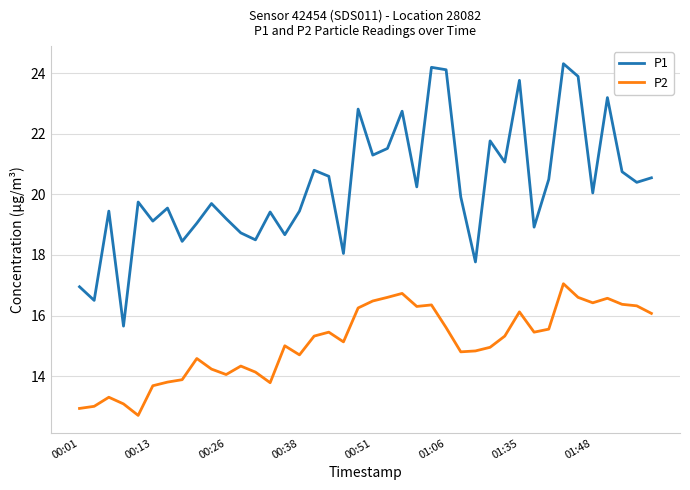

True or false: P2 and P1 cross at least once.

False